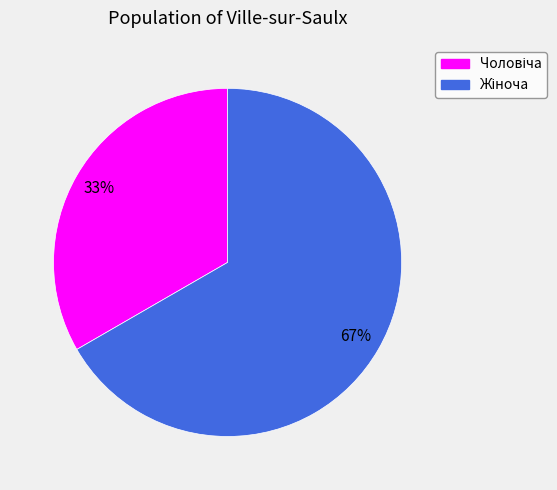

Which slice represents more than half of the pie?

Жіноча